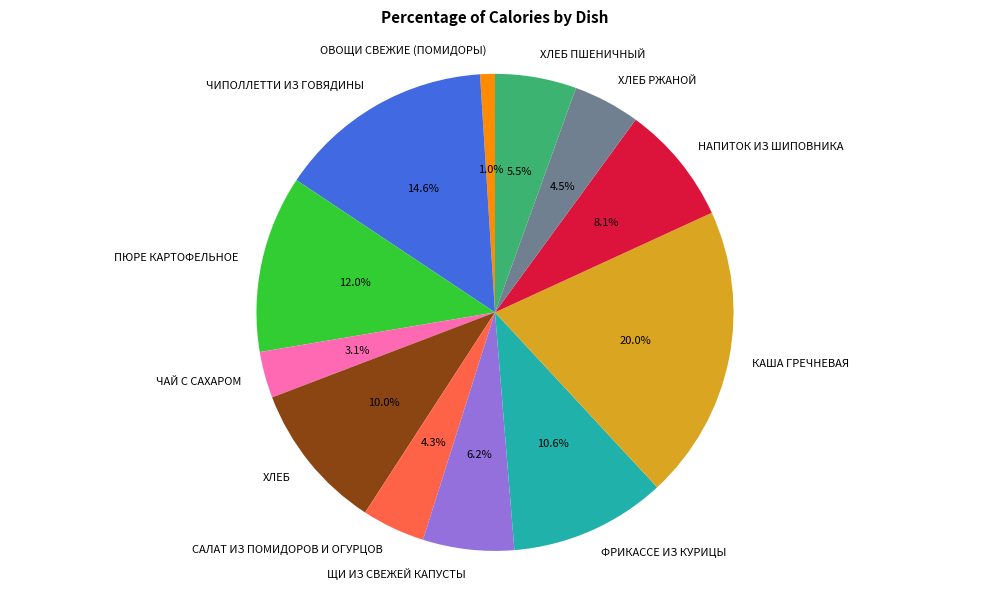

Does ФРИКАССЕ ИЗ КУРИЦЫ account for over 50% of the chart?

No